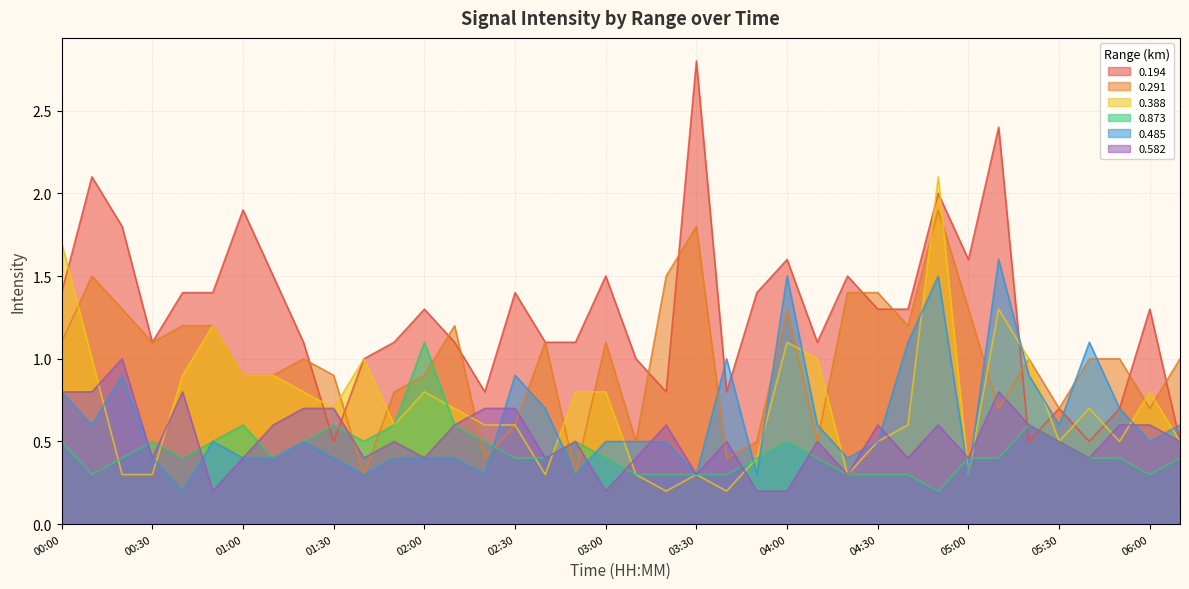

What is the difference between the second highest and second lowest values in the 0.194 series?

1.9